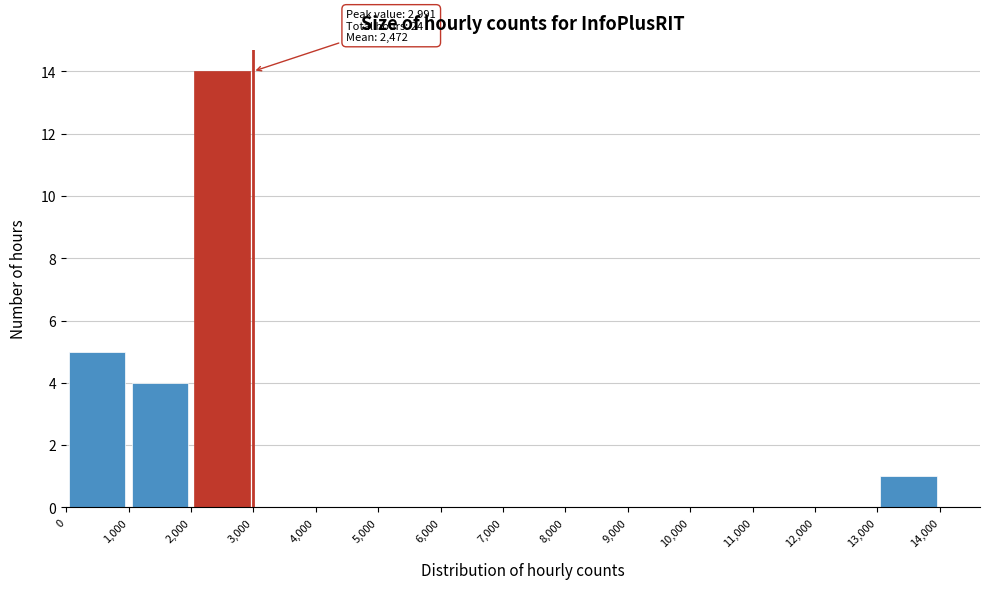

Which range on the x-axis has the tallest bar?

2,000 to 3,000